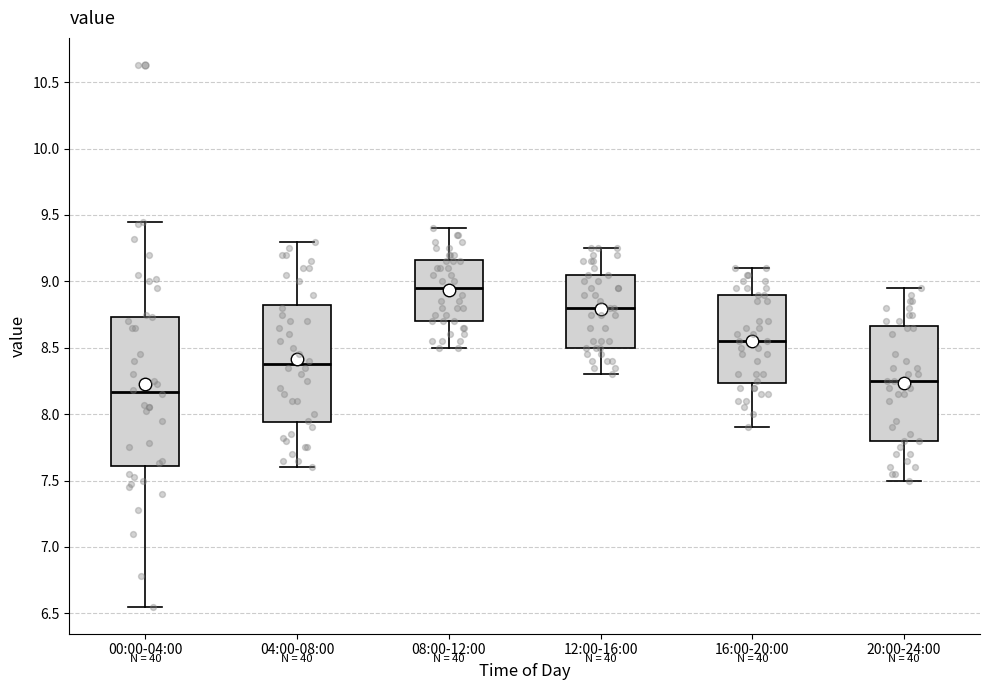

Where does the lower whisker of the box for 00:00-04:00 end on the y-axis? The values are not printed on the chart, so give them approximately, as read against the axis.

6.55